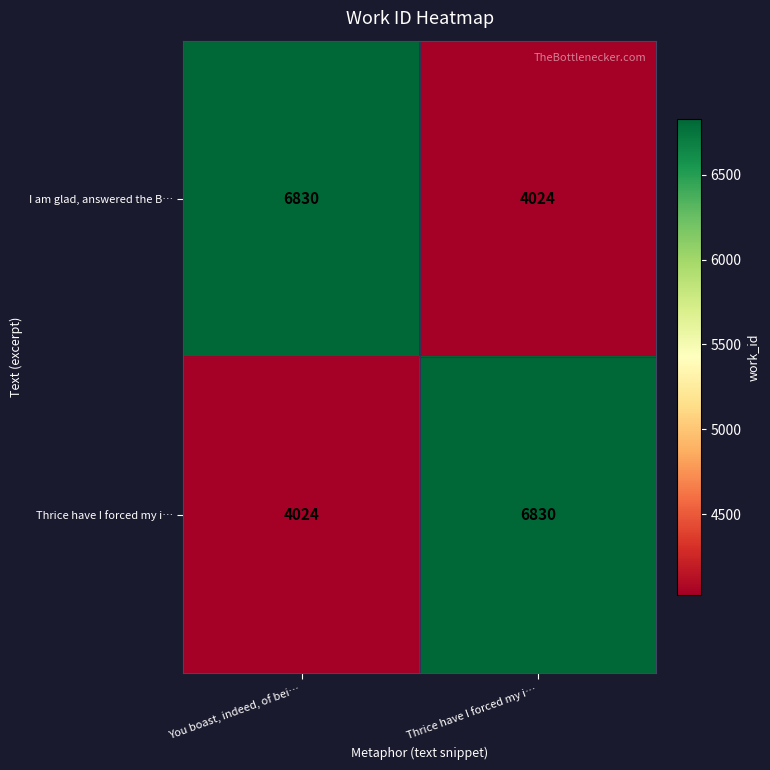

Rank the categories by Thrice have I forced my i… value from highest to lowest.

Thrice have I forced my i…, You boast, indeed, of bei…